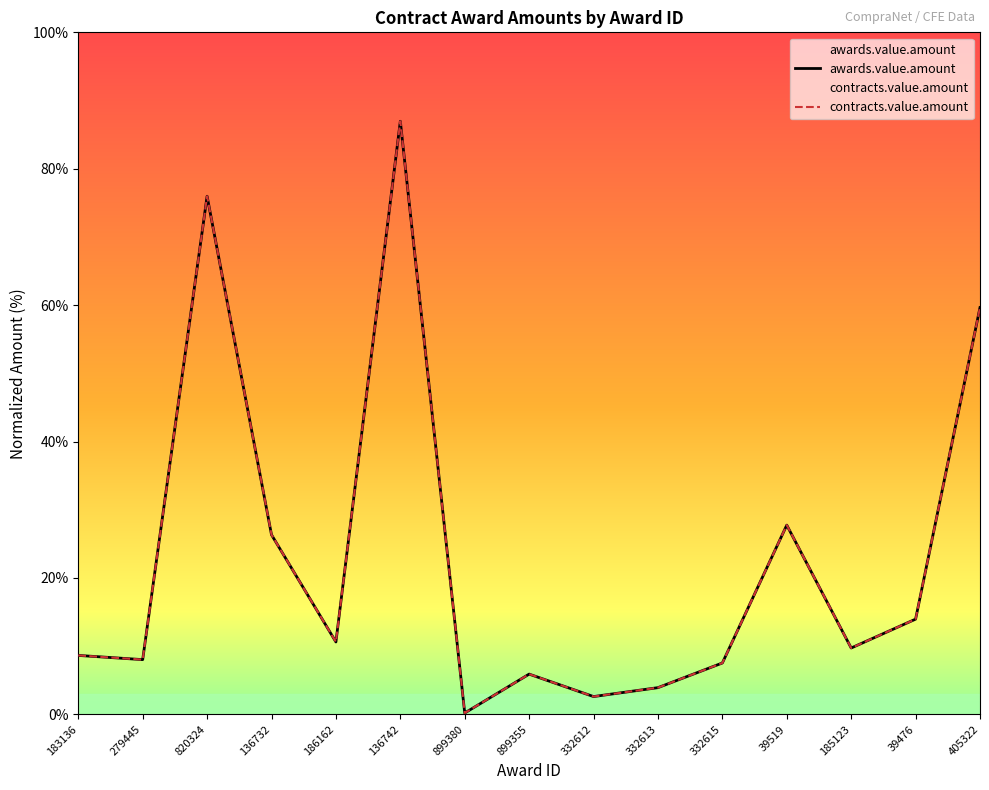

What is the difference between the second highest and second lowest values in the awards.value.amount series?

73.4